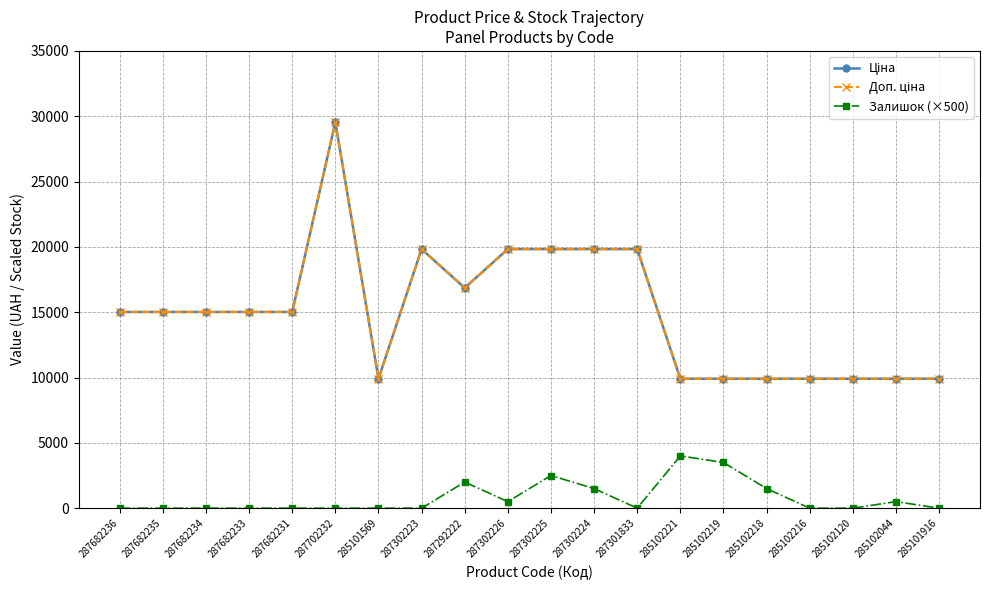

At which category does Доп. ціна reach its first local peak?

287702232